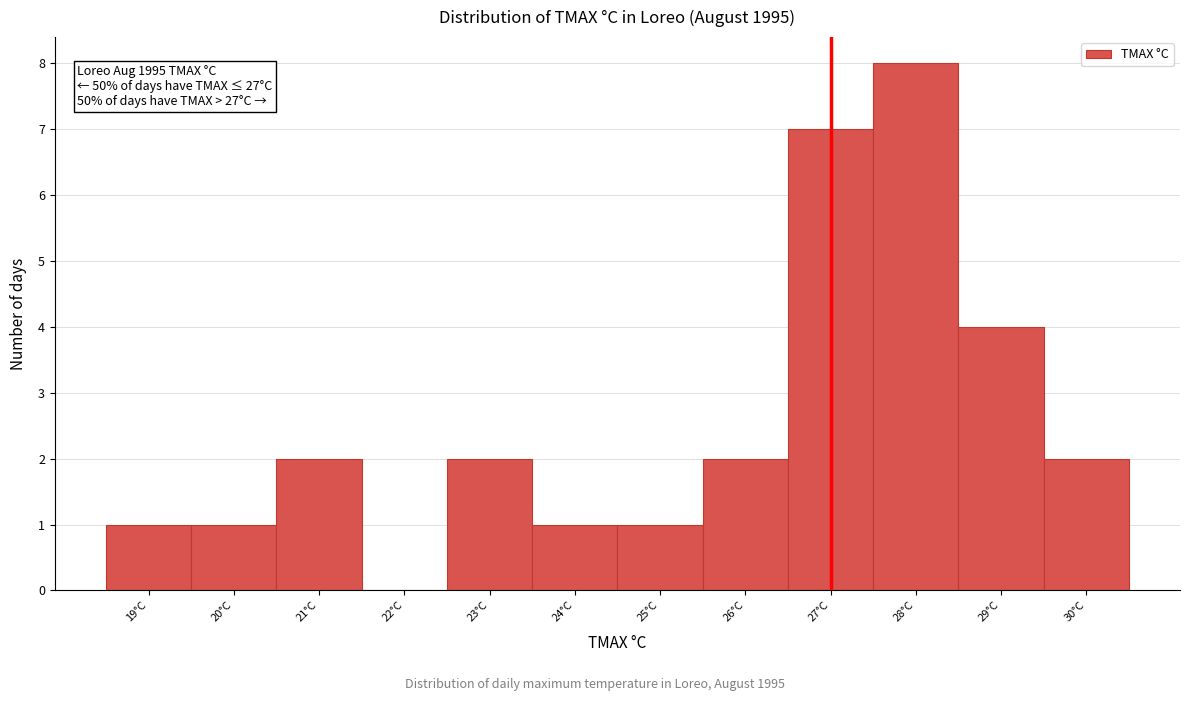

Over which range of the x-axis is the bar tallest?

27.5 to 28.5